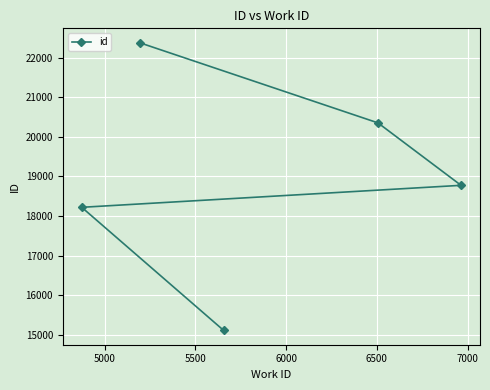

What is the smallest value displayed?

15108